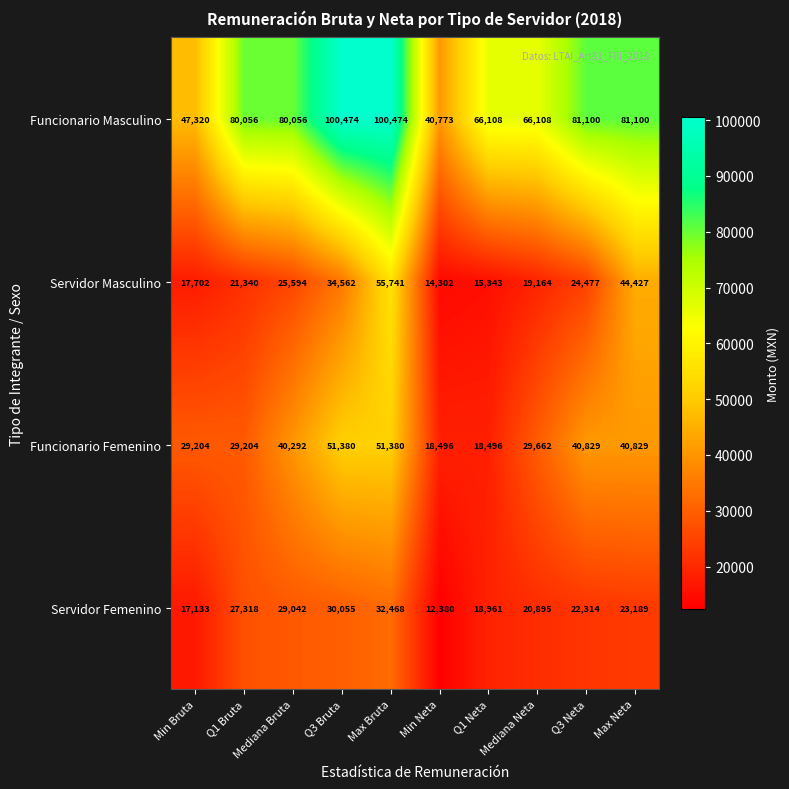

How many series are shown in this chart?

4